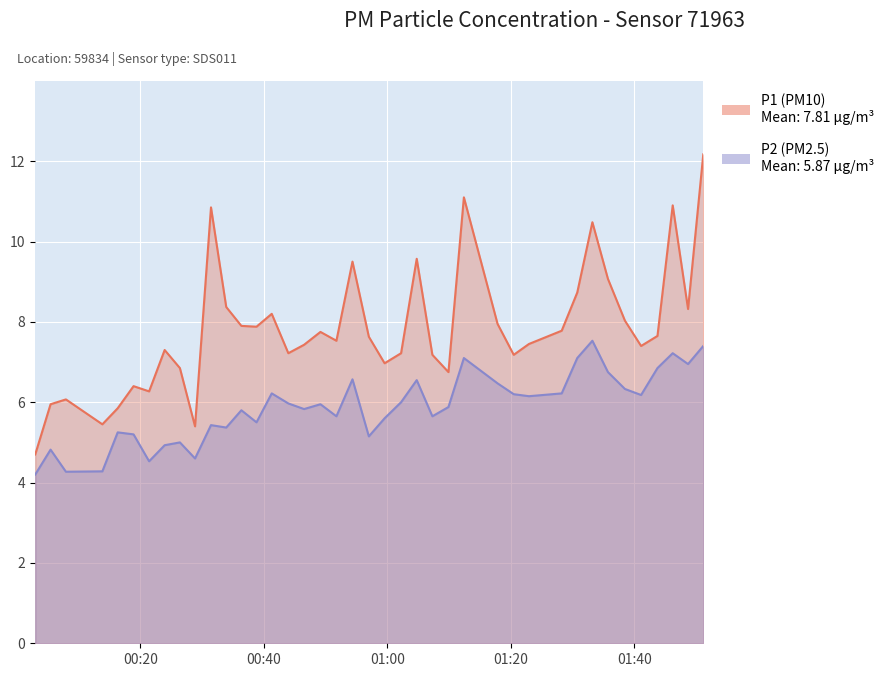

At how many categories does at least one series exceed 10?

5